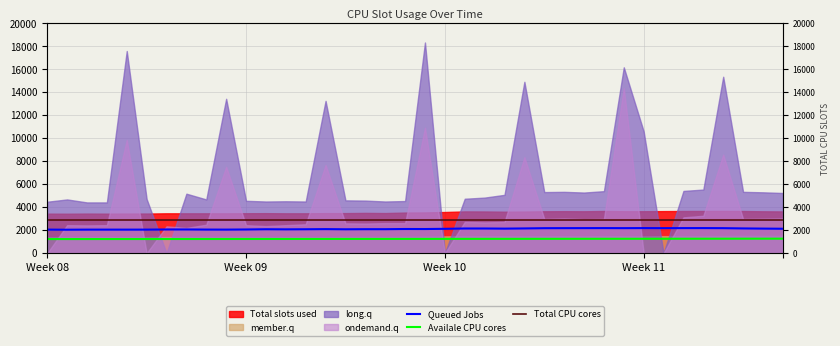

True or false: Queued Jobs and Total CPU cores cross at least once.

False